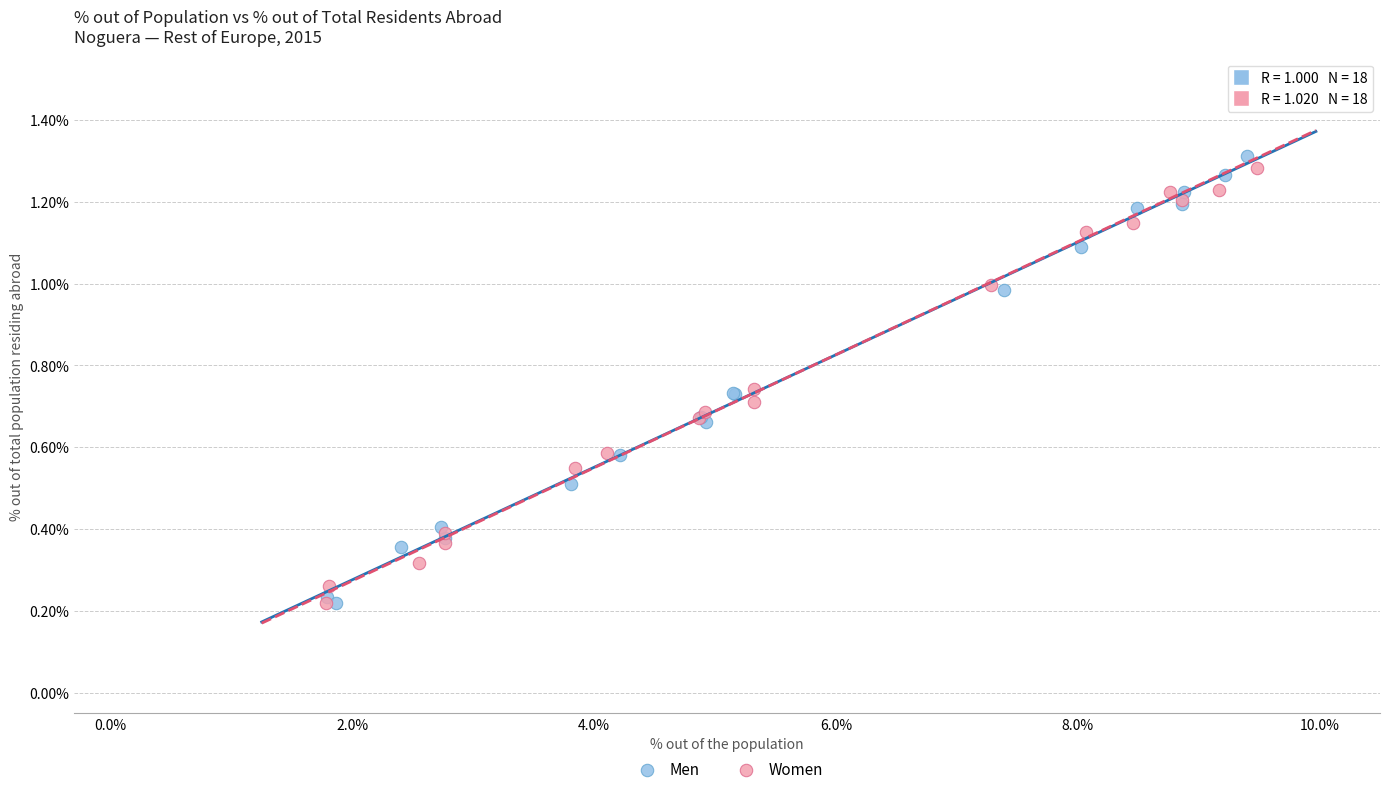

Which series reaches the maximum Y coordinate?

Men